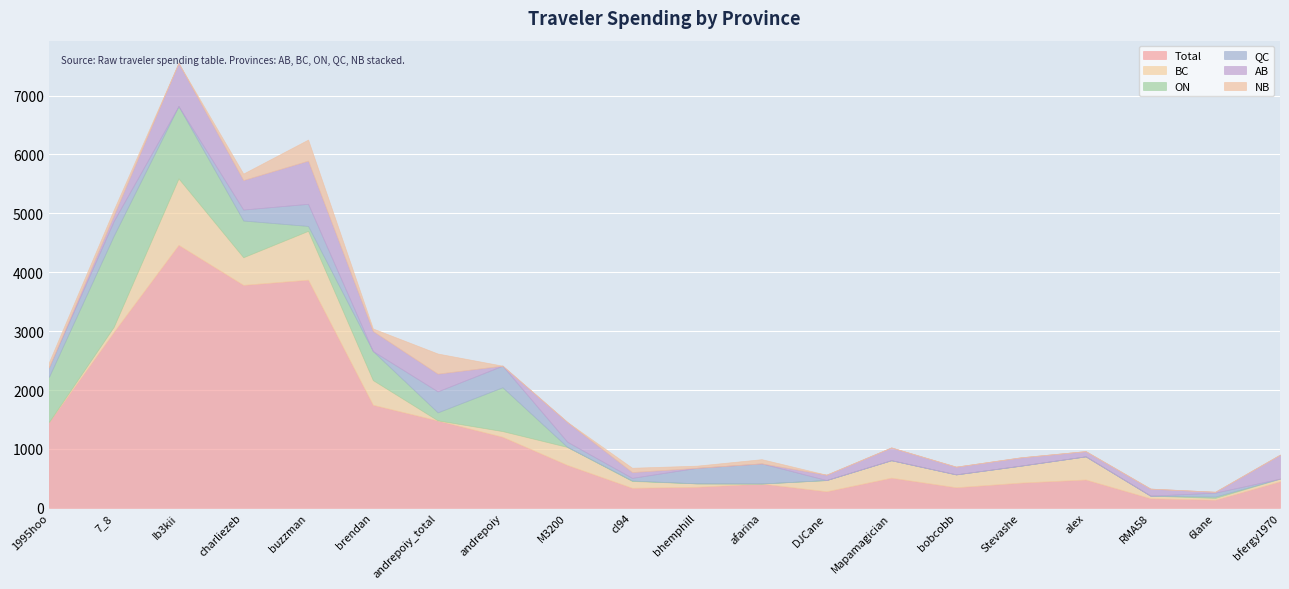

What is the average value of the BC series?

250.7